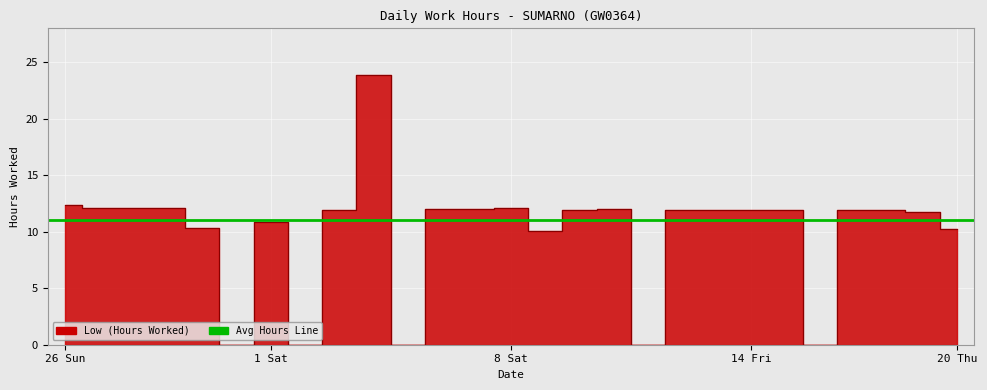

Between 16 Sun and 17 Mon, which is larger?

17 Mon